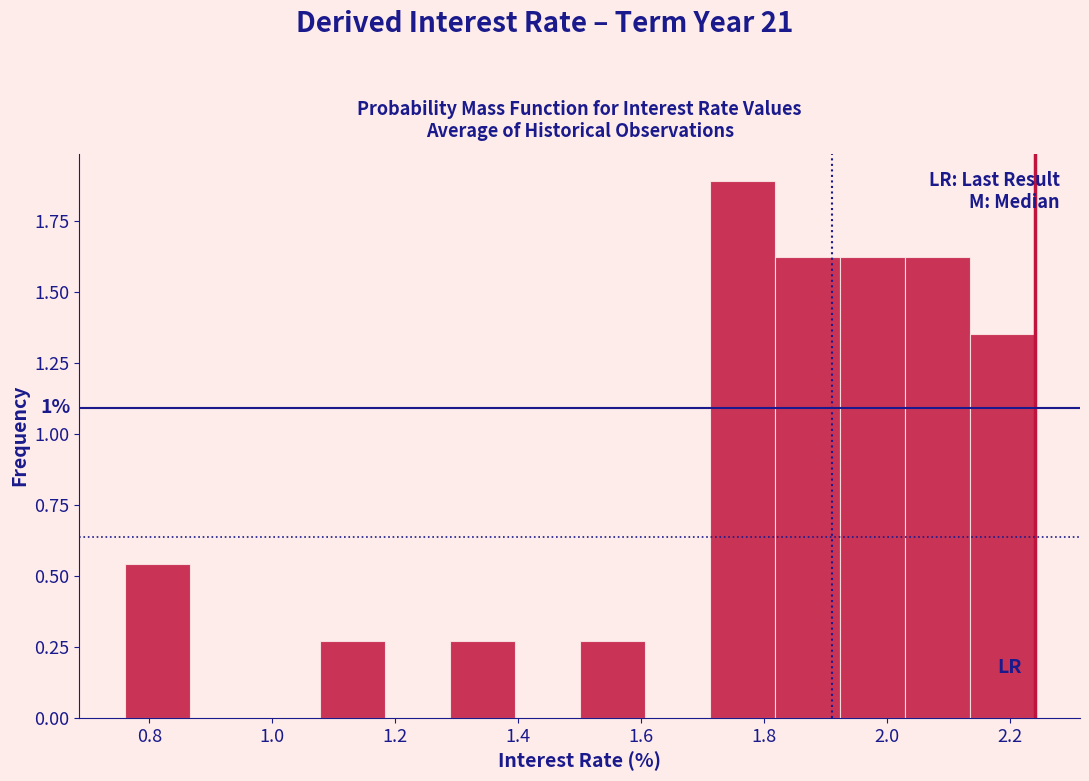

Which range on the x-axis has the tallest bar?

1.72 to 1.82